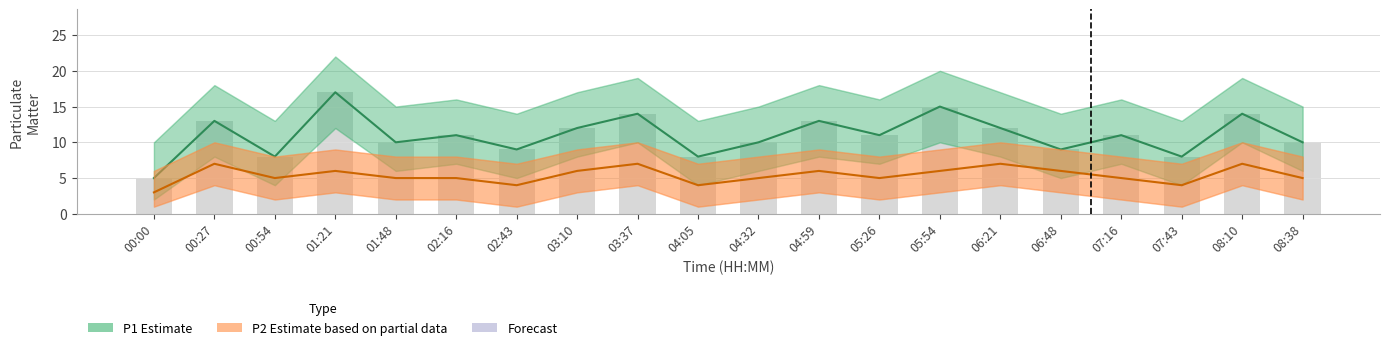

Which series has the widest spread of values?

P1 (Estimate)